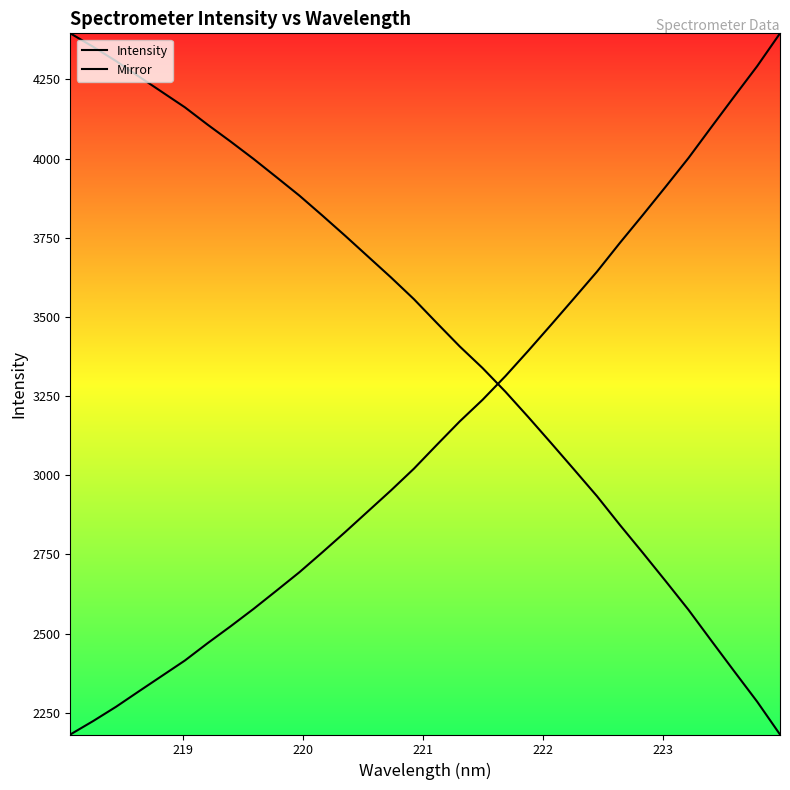

How many data points in Mirror are less than 3555?

16